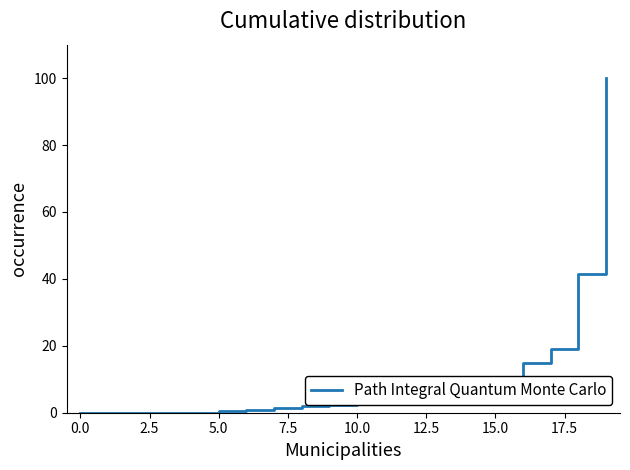

What is the difference between the maximum and minimum values?

100.0